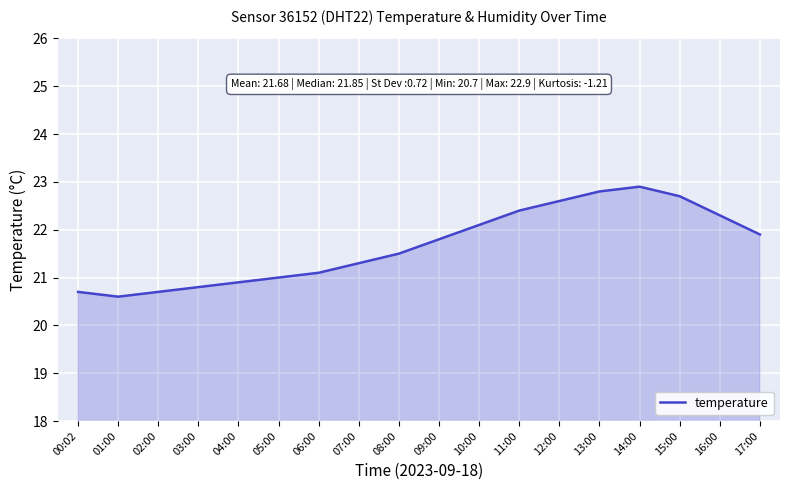

Does the chart display data point markers on the line(s)?

No